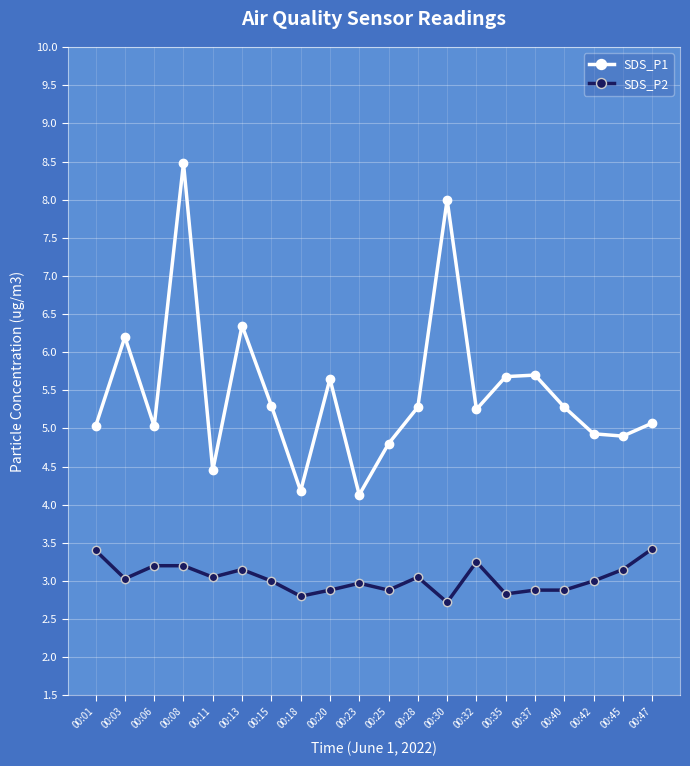

At 00:20, list the series in order from smallest to largest.

SDS_P2, SDS_P1